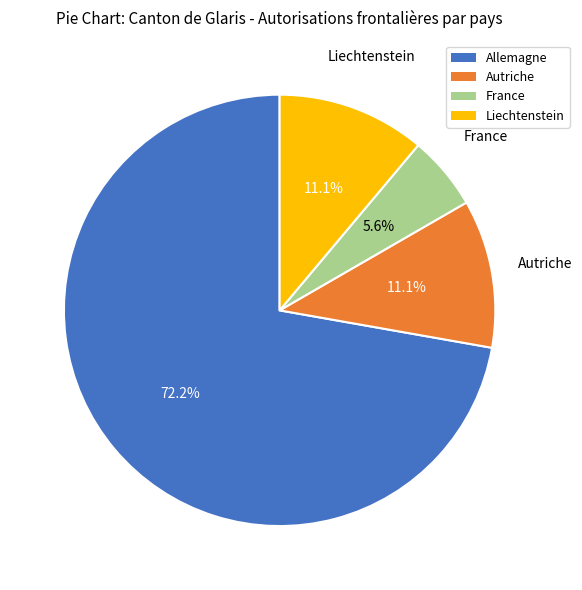

Approximately how many times larger is the value at Autriche compared to France?

2.0